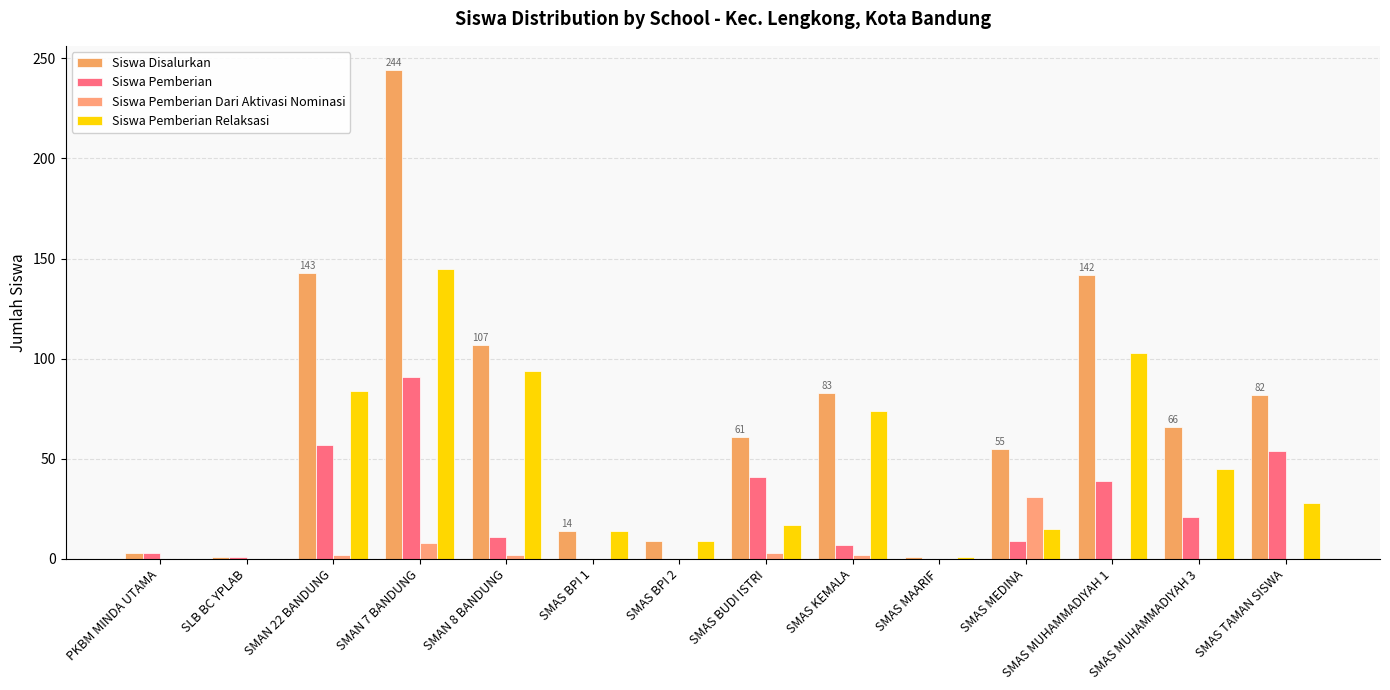

How many series are shown in this chart?

4